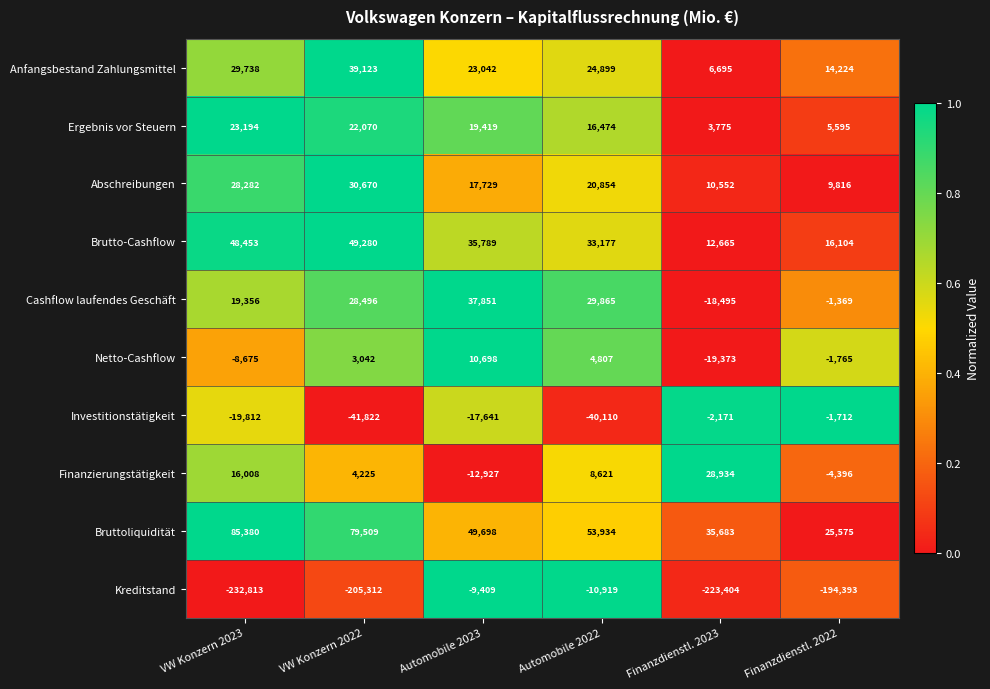

Rank the categories by Ergebnis vor Steuern value from highest to lowest.

VW Konzern 2023, VW Konzern 2022, Automobile 2023, Automobile 2022, Finanzdienstl. 2022, Finanzdienstl. 2023